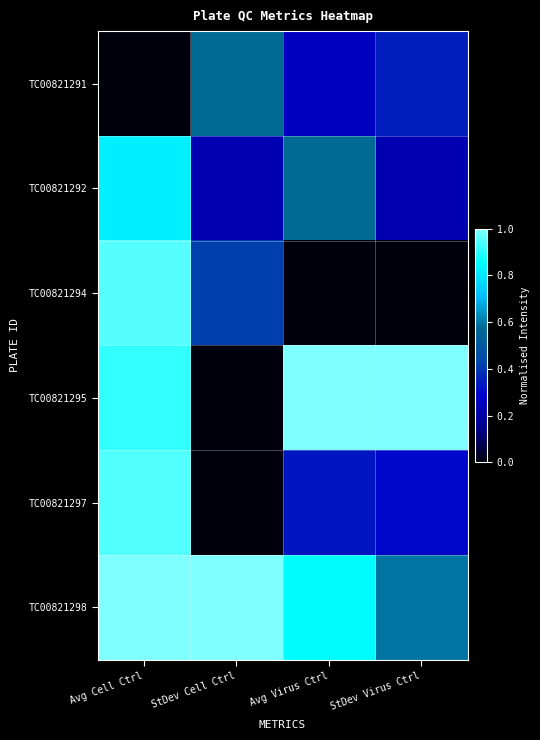

At which category does the chart reach its minimum across all series?

Avg Cell Ctrl